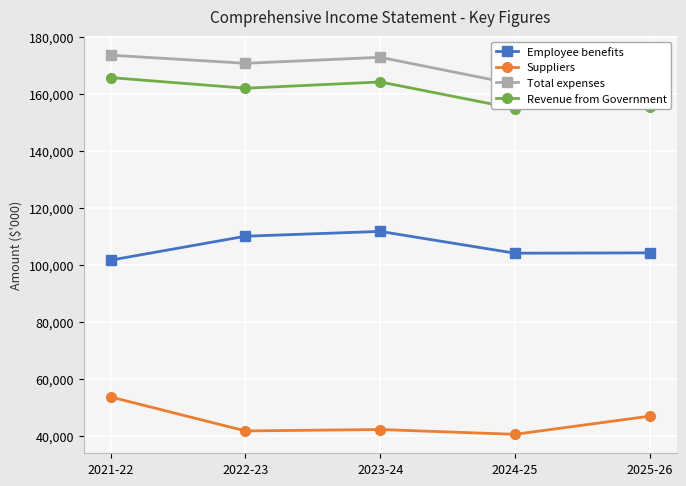

What is the spread (max minus min) of values at 2025-26?

122897